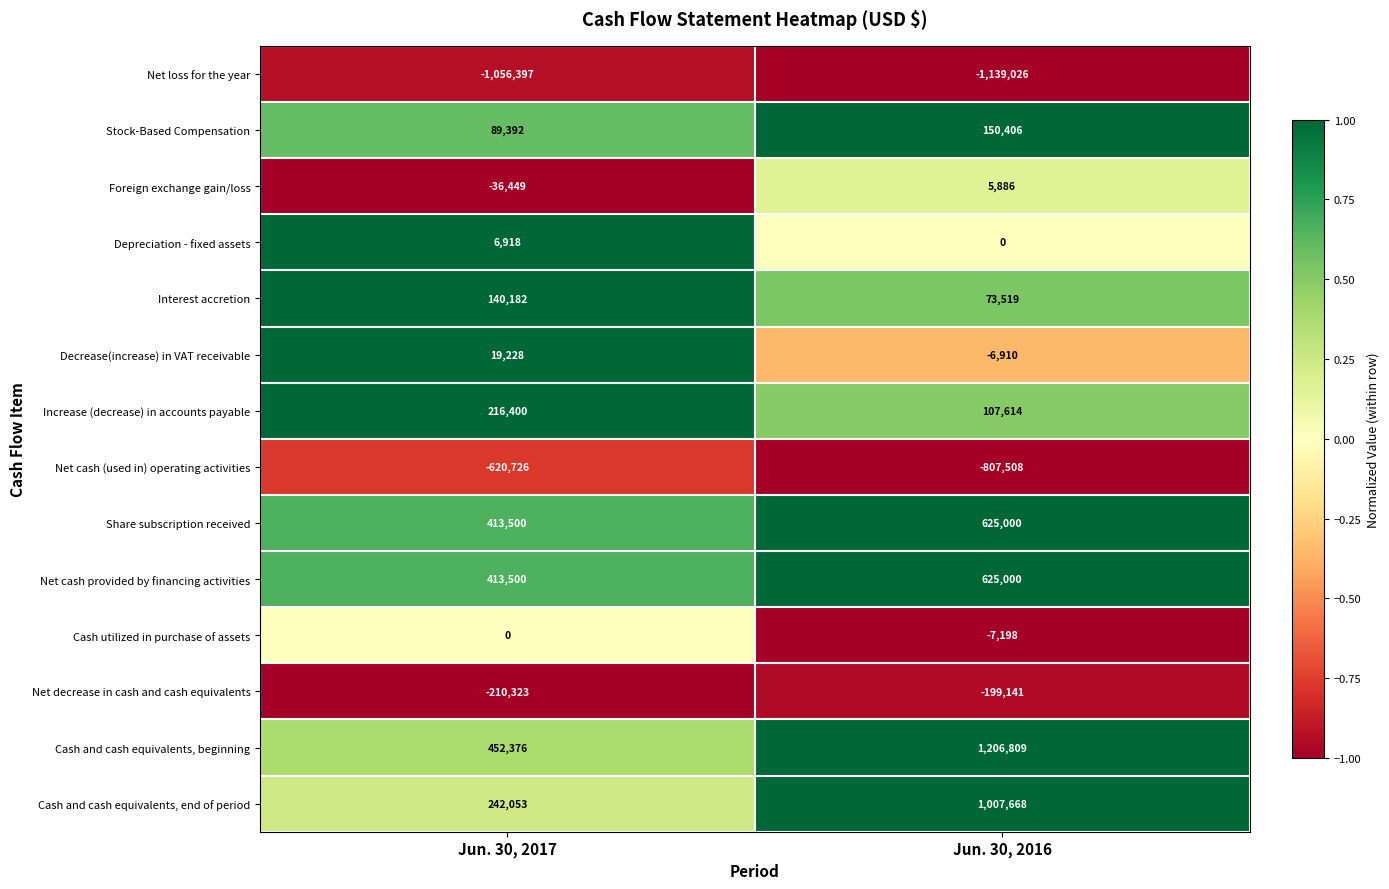

At which category does the chart reach its peak across all series?

Jun. 30, 2016